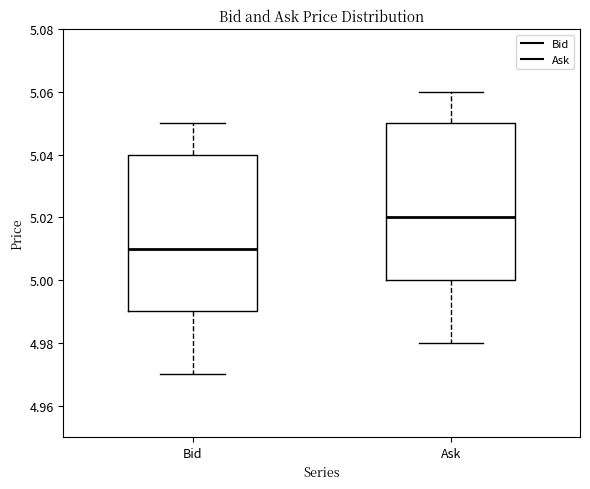

Where is the lower edge of the box for Bid on the y-axis? The values are not printed on the chart, so give them approximately, as read against the axis.

4.99